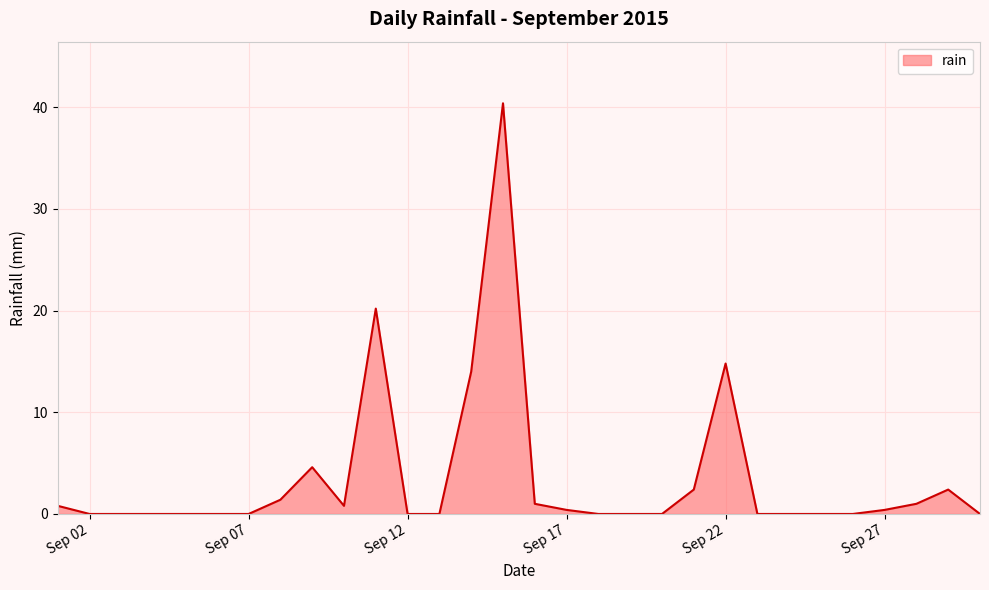

What is the difference between the maximum and minimum values?

40.4